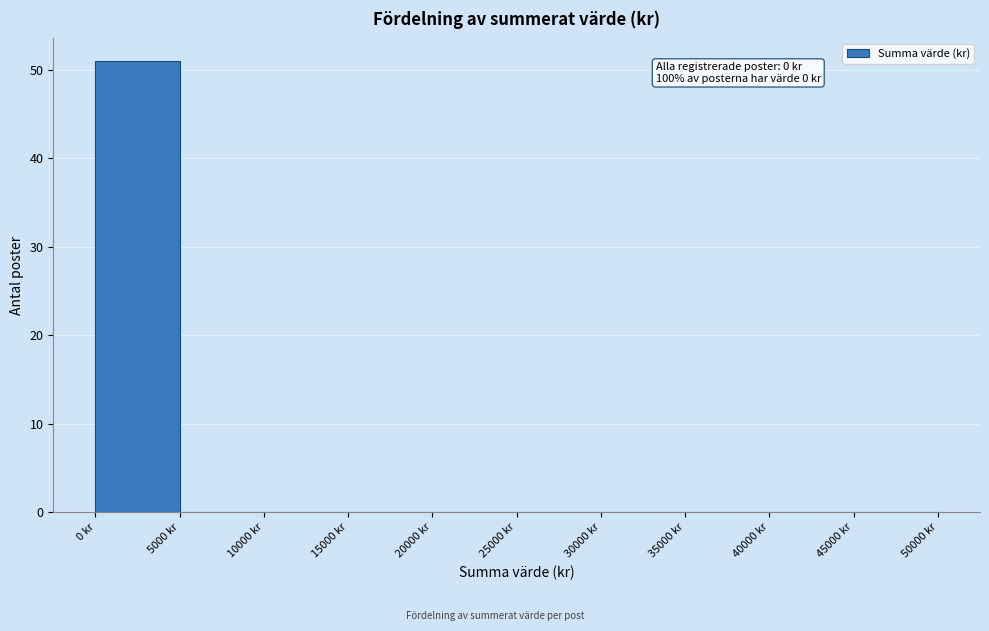

Over which range of the x-axis is the bar tallest?

0 to 5000